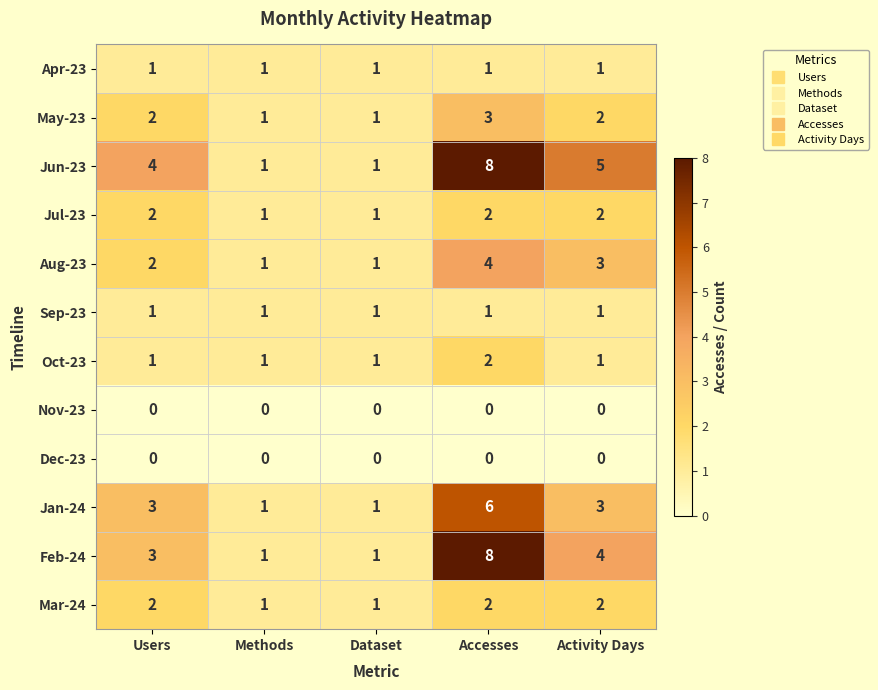

Count the number of data series in this chart.

12